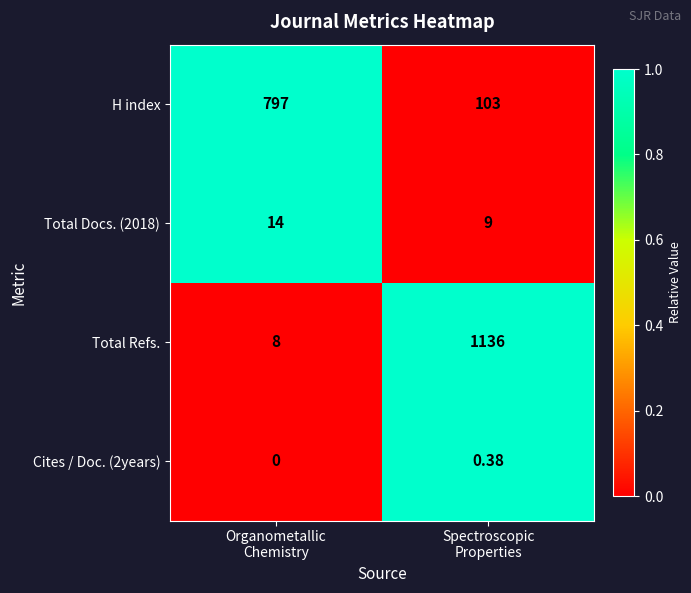

Which series has the largest range (max minus min)?

Total Refs.